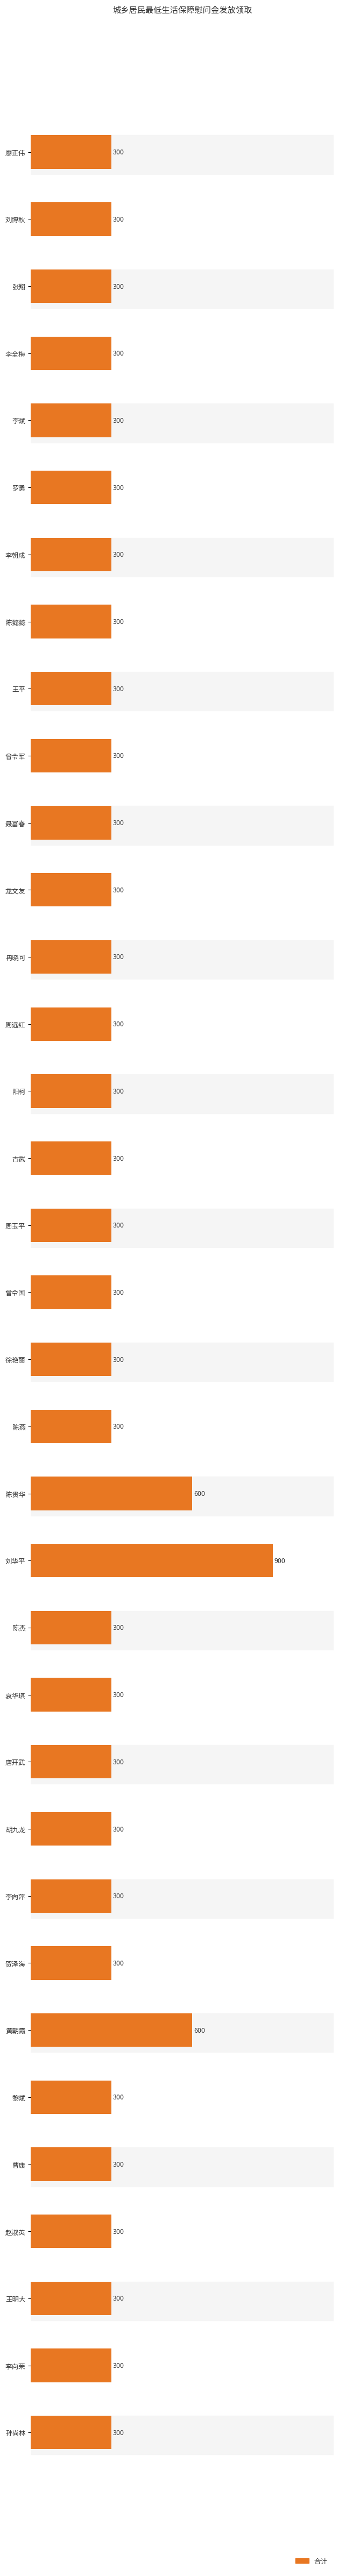

Reading top to bottom, what are all the values shown in this chart?

300	300	300	300	300	300	300	300	300	300	300	300	300	300	300	300	300	300	300	300	600	900	300	300	300	300	300	300	600	300	300	300	300	300	300